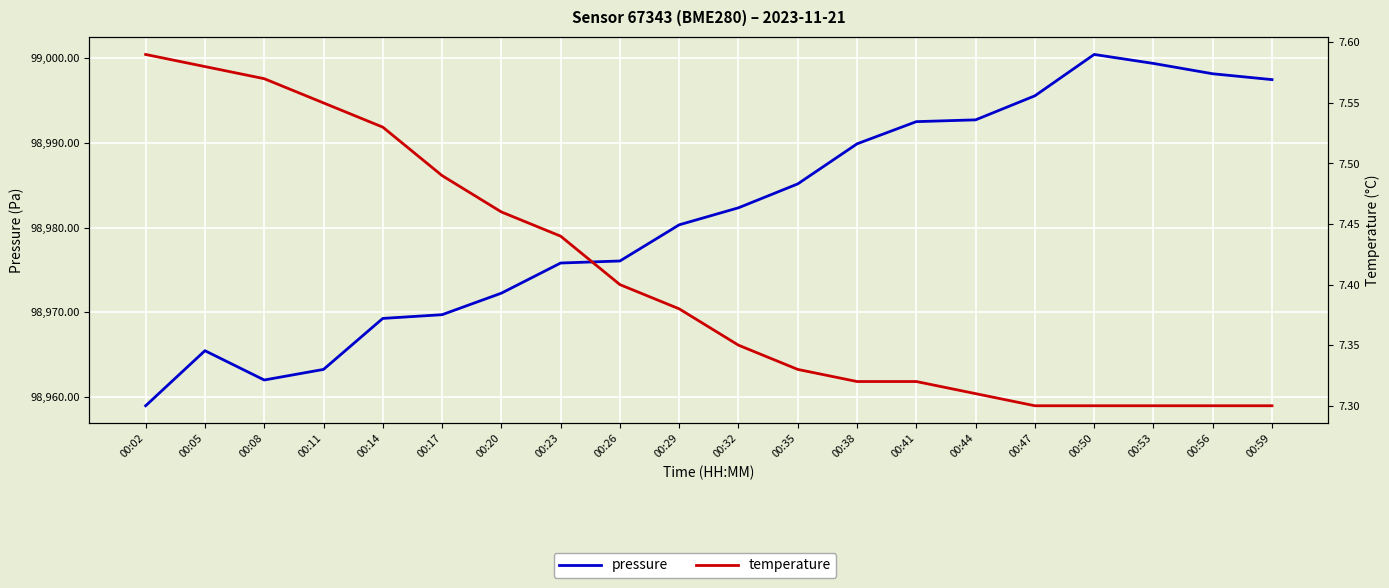

At which label does temperature reach its minimum?

00:47